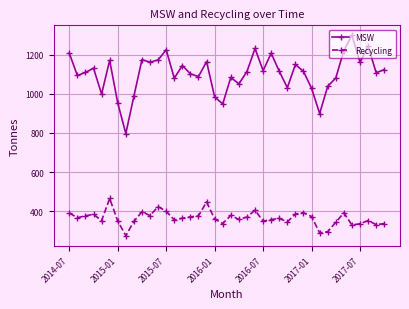

What is the difference between the maximum and minimum values in the MSW series?

501.9